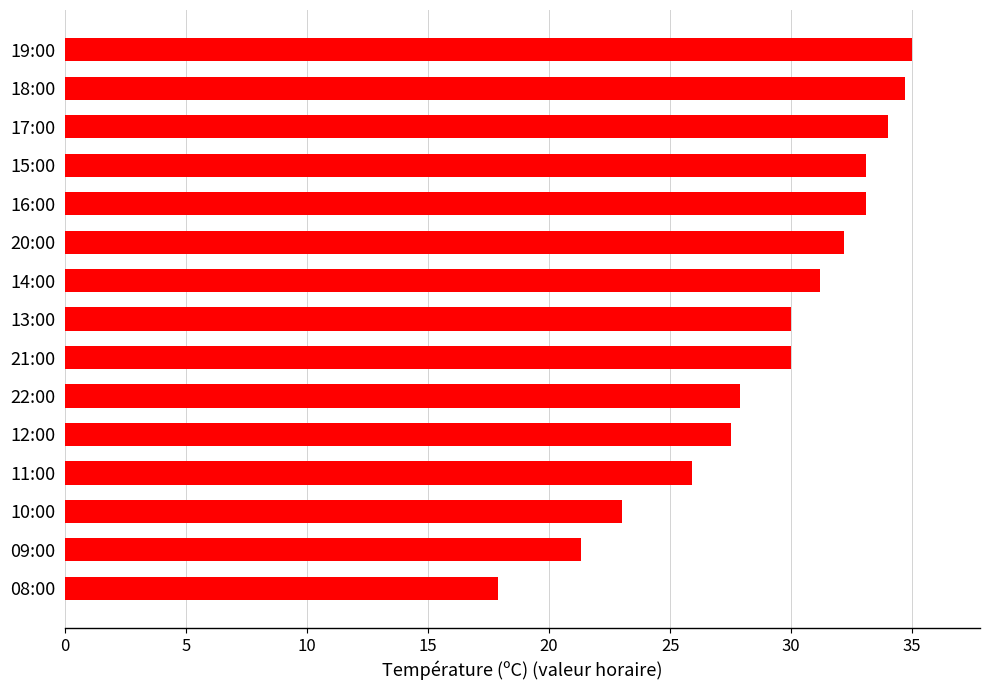

Which category has the lowest value across all series?

08:00